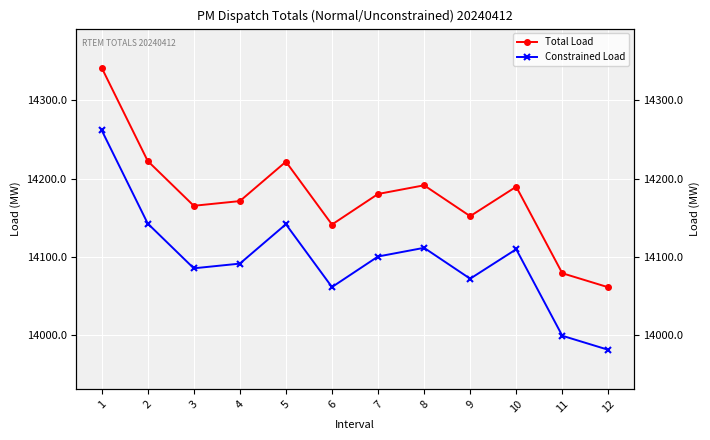

How many data points in Constrained Load are above 14100?

6